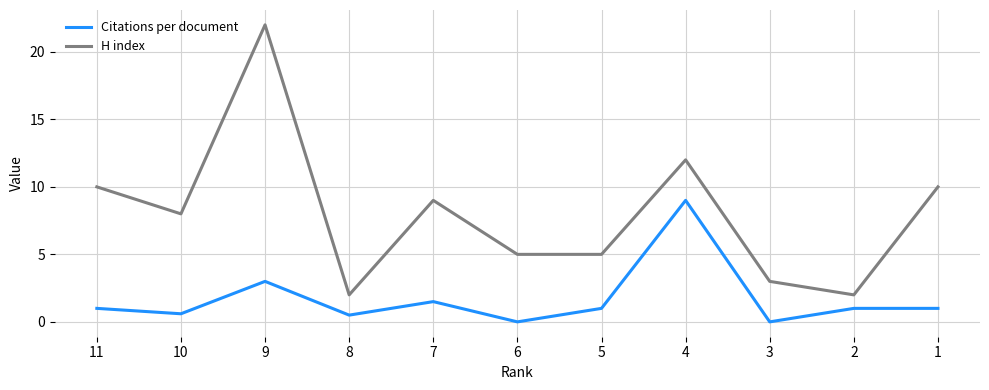

Which series has the largest range (max minus min)?

H index